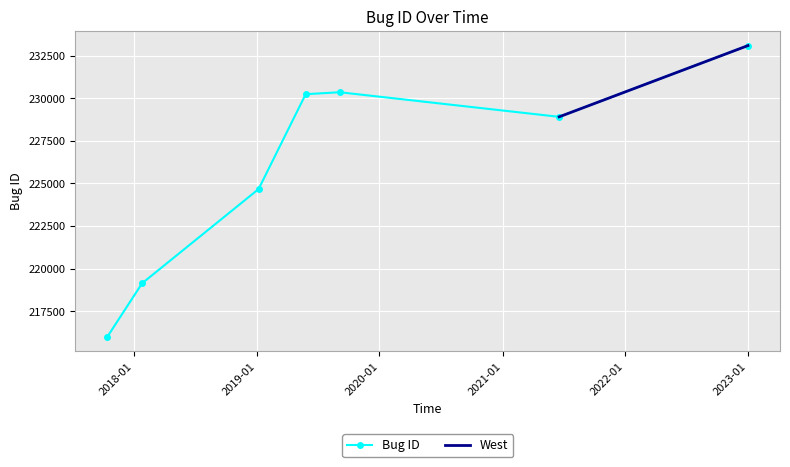

Is this an area chart (filled region under the line)?

No